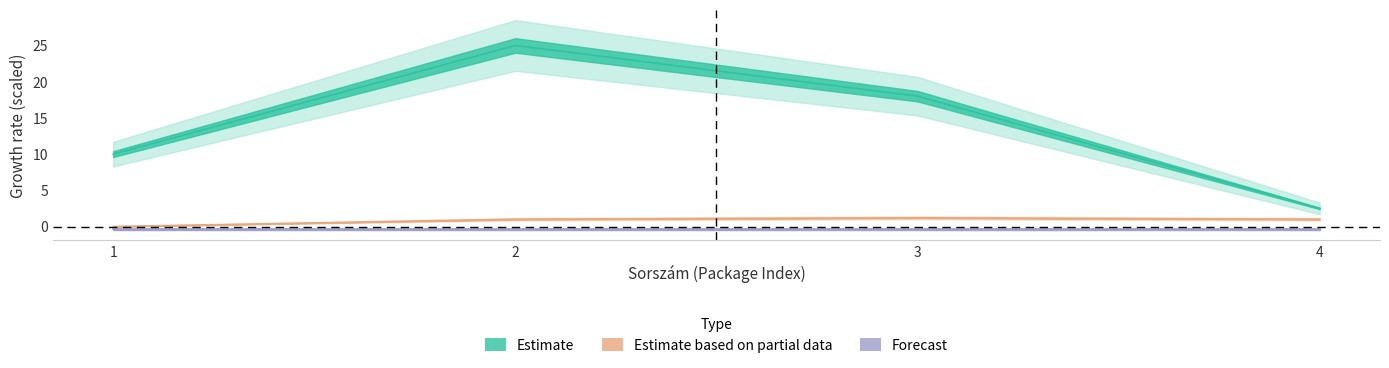

True or false: Címzett irányítószám and Tömeg intersect in this chart.

False